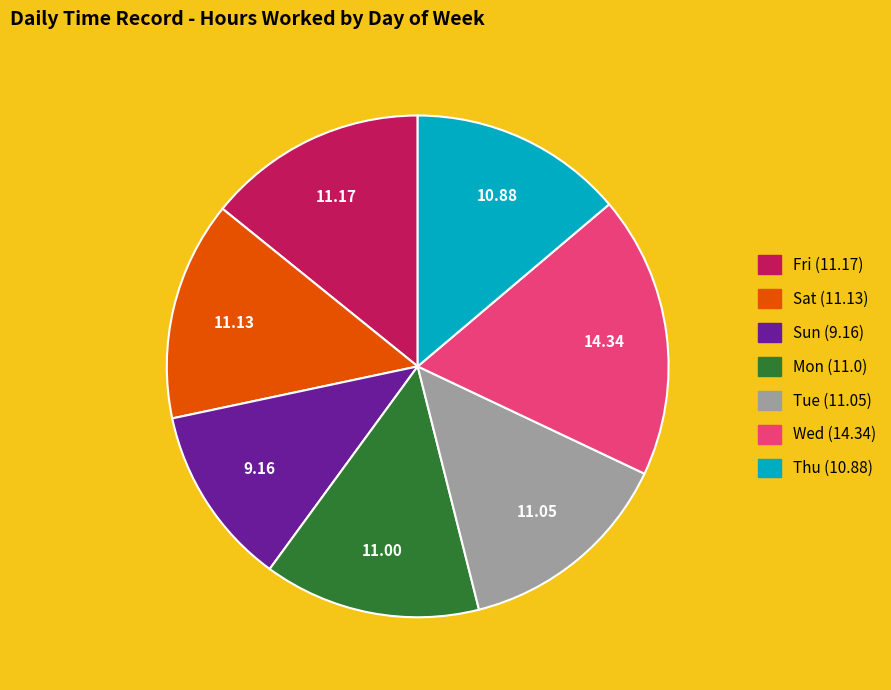

Does Fri represent more than half of the total?

No